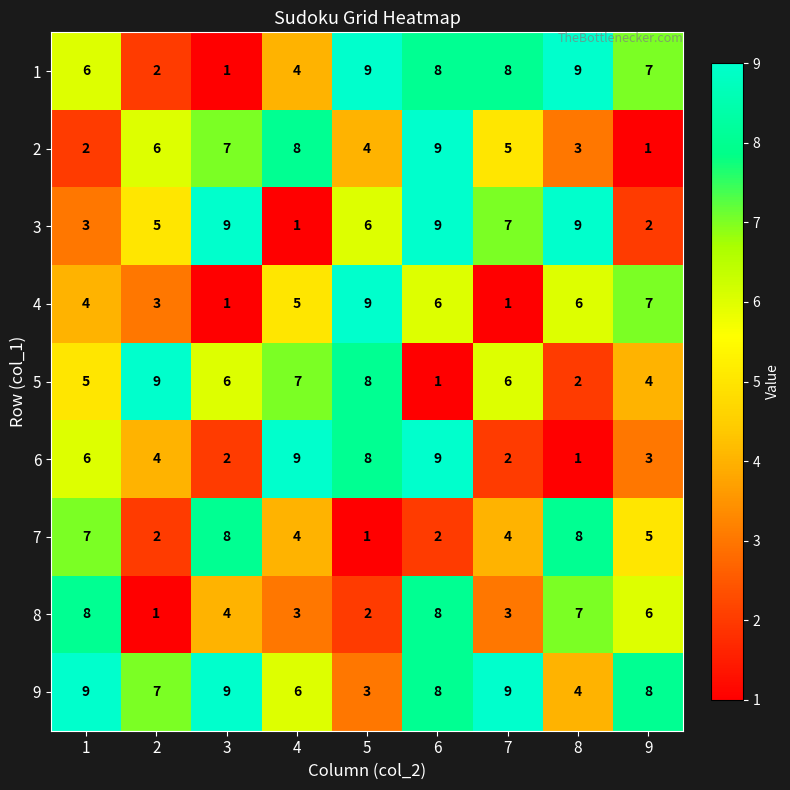

The value of 4 at 2 is 2. True or false?

False